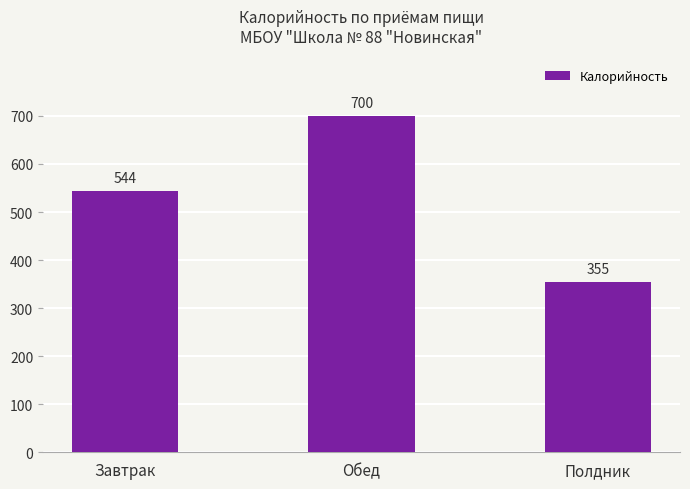

What position from the left is Полдник?

3